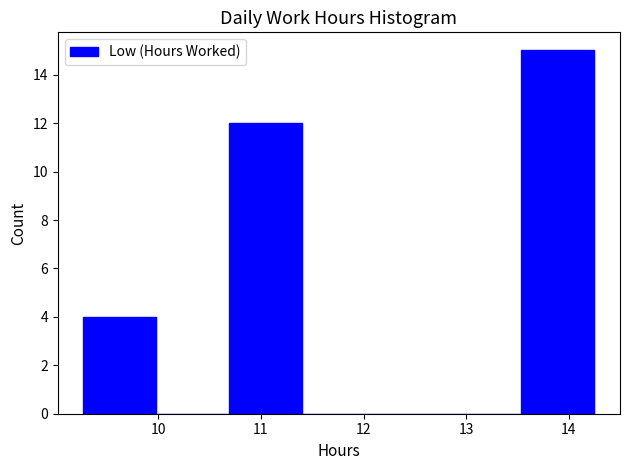

How tall is the bar that spans 9.3 to 10.0 on the x-axis? Neither the bar edges nor the heights are printed on the chart, so give them approximately, as read against the axes.

4